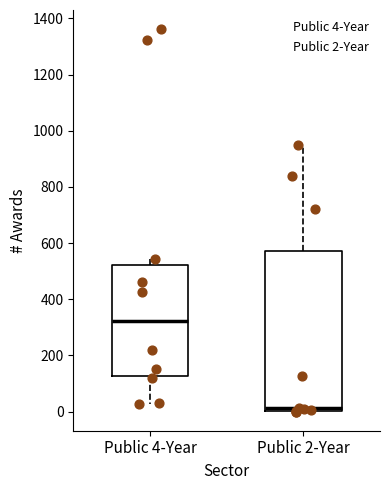

Reading left to right, transcribe this box plot: for each box, give where its median line is, the range the box spans, and where its two whiskers end, as read against the y-axis. The values are not printed on the chart, so give them approximately, as read against the axis.

Public 4-Year: median 320, box 120 to 520, whiskers 20 to 540
Public 2-Year: median 20, box 0 to 580, whiskers 0 to 940